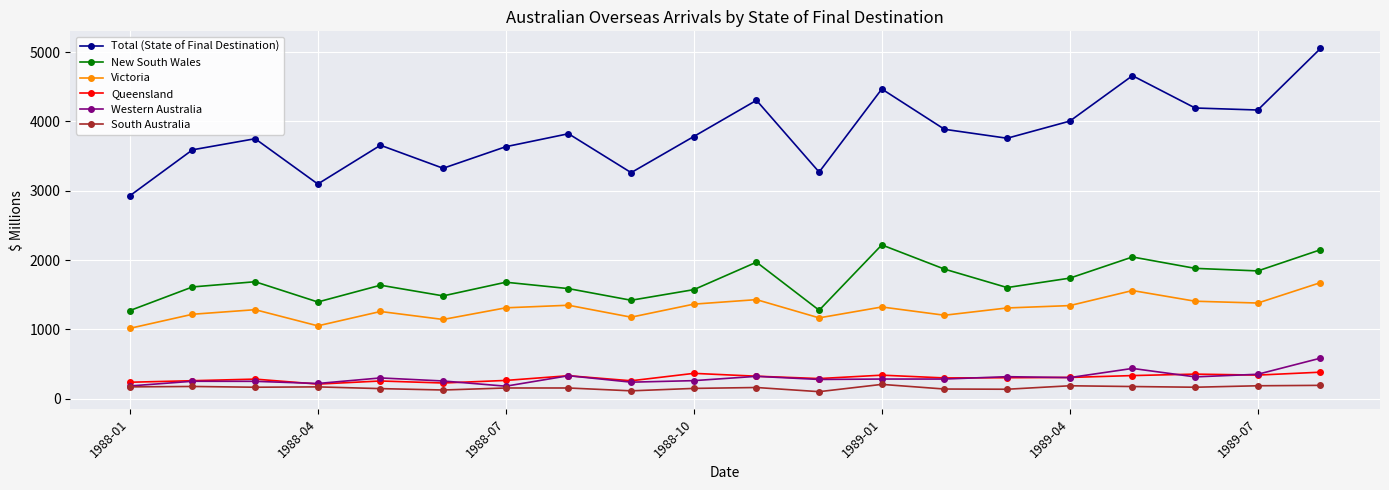

What is the maximum value for South Australia?

208